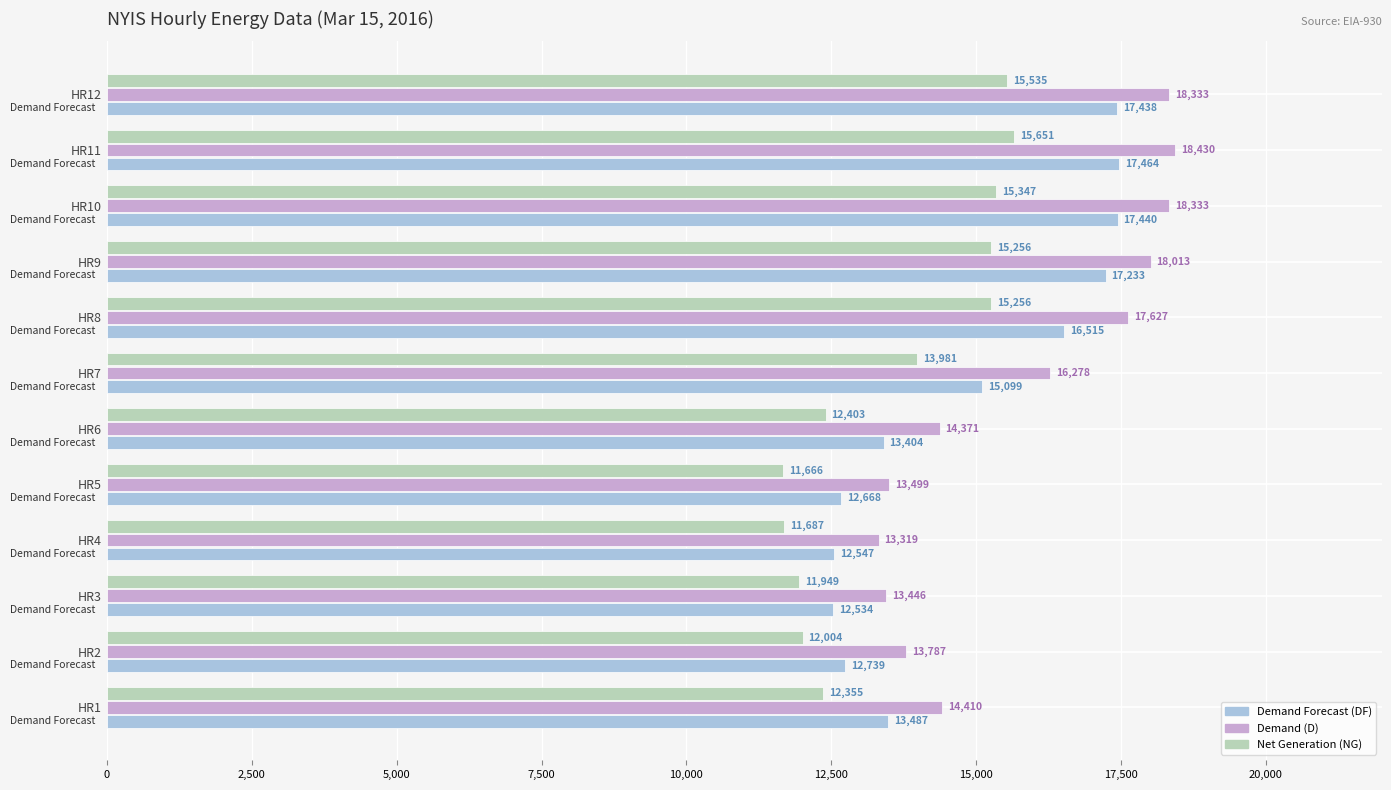

What is the spread (max minus min) of values at HR7?

2297